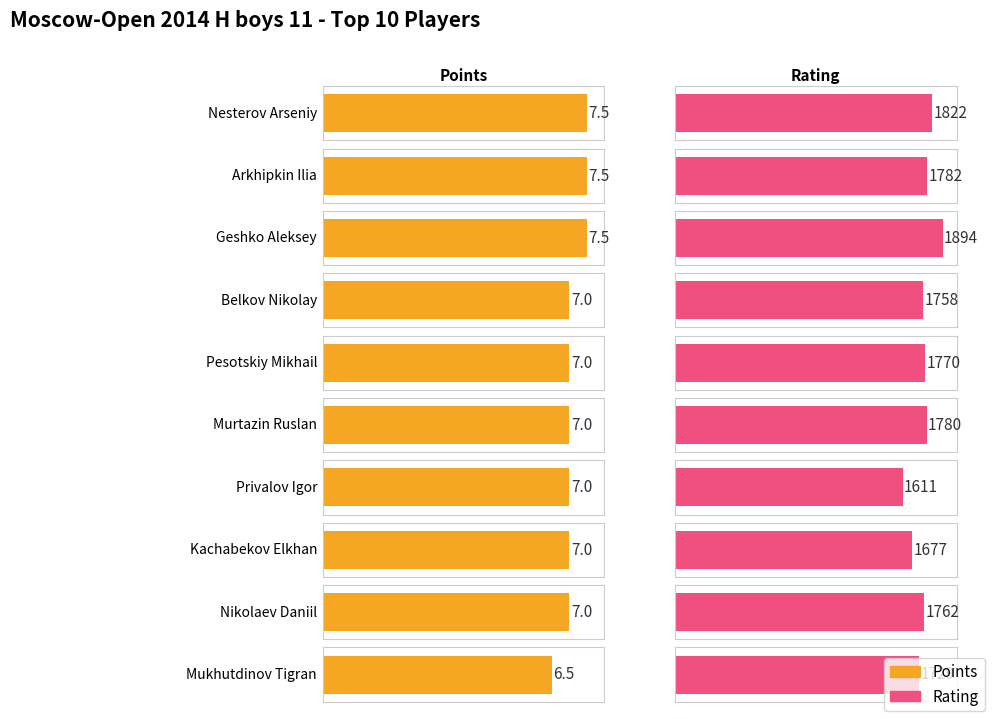

Which series changed the most between Arkhipkin Ilia and Belkov Nikolay?

Rating